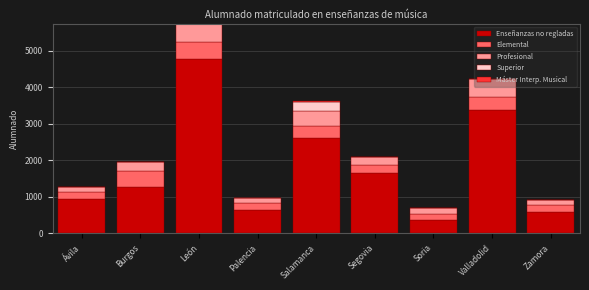

What is the total value across all series at Burgos?

1968